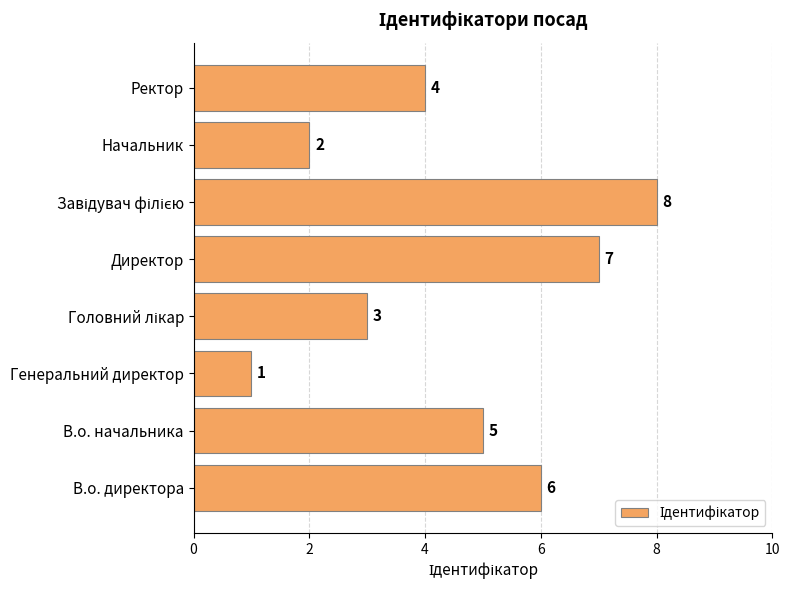

What is the difference between the second highest and minimum values?

6